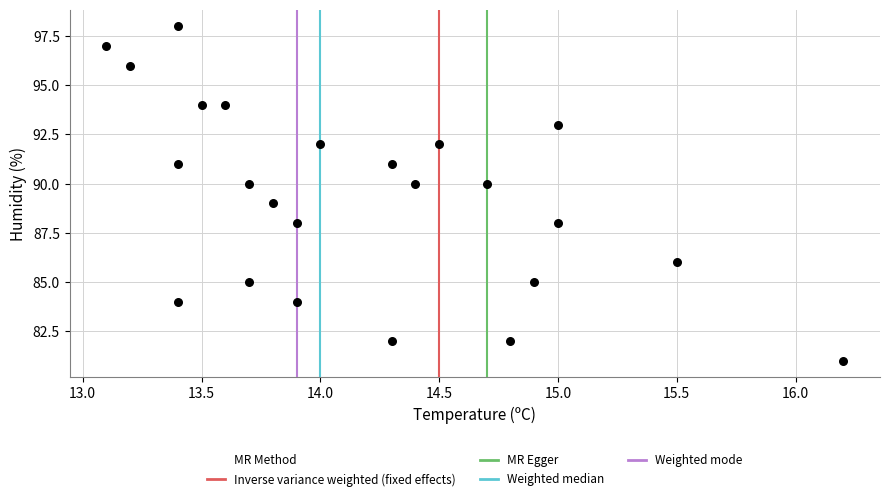

What is the range of Y values (max minus min)?

17